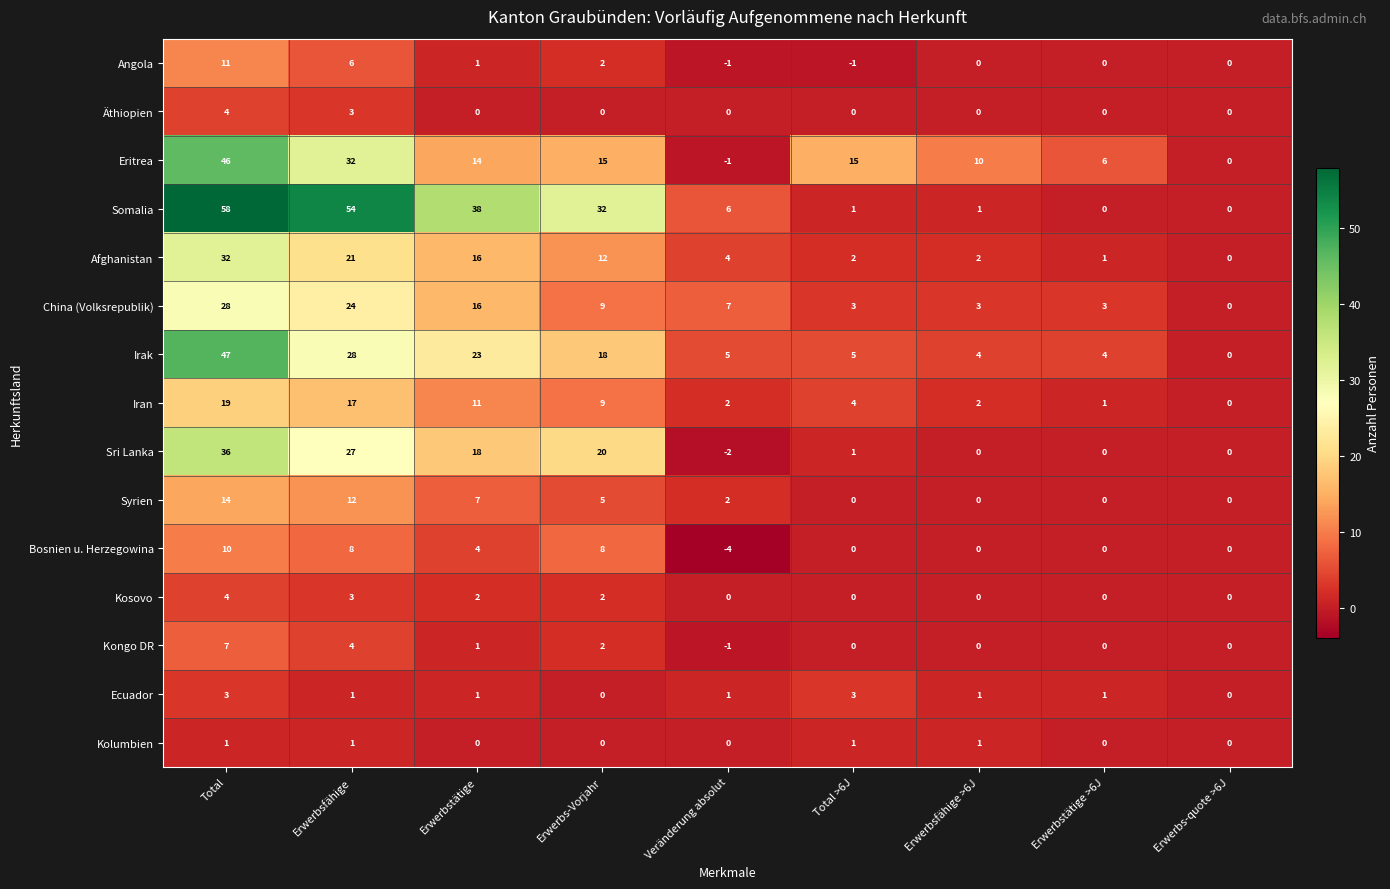

What is the maximum value shown in the chart?

58